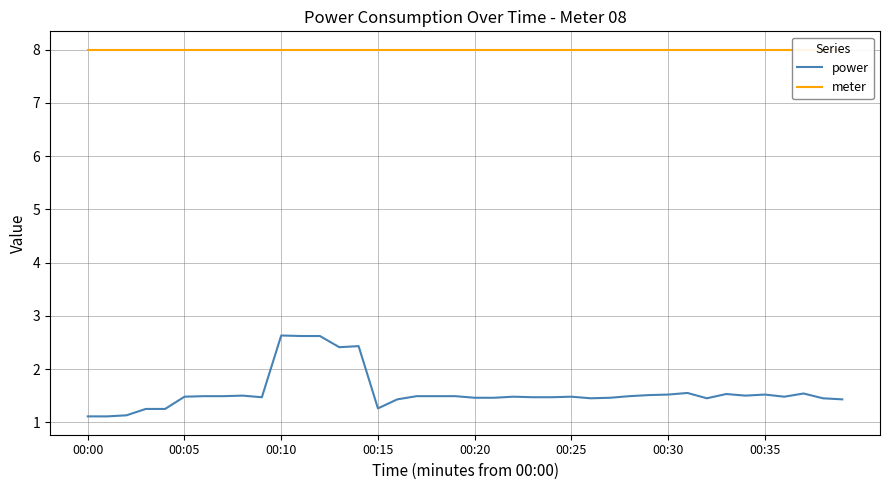

At 8, list the series in order from smallest to largest.

power, meter